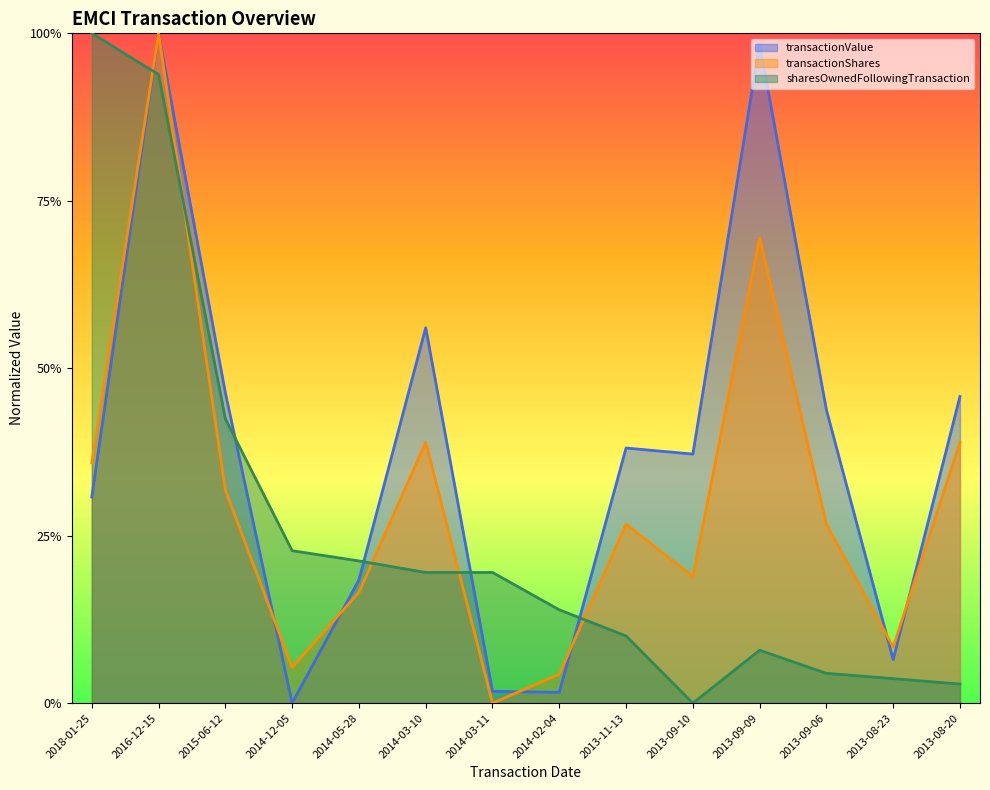

What is the maximum value for transactionValue?

1.0